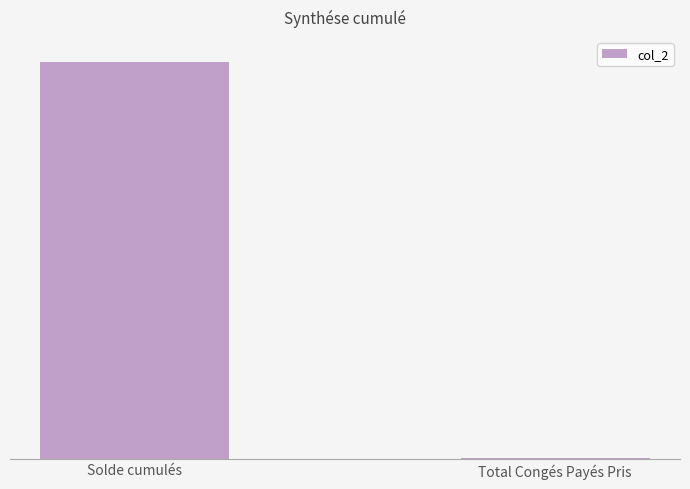

Are the bars horizontal?

No